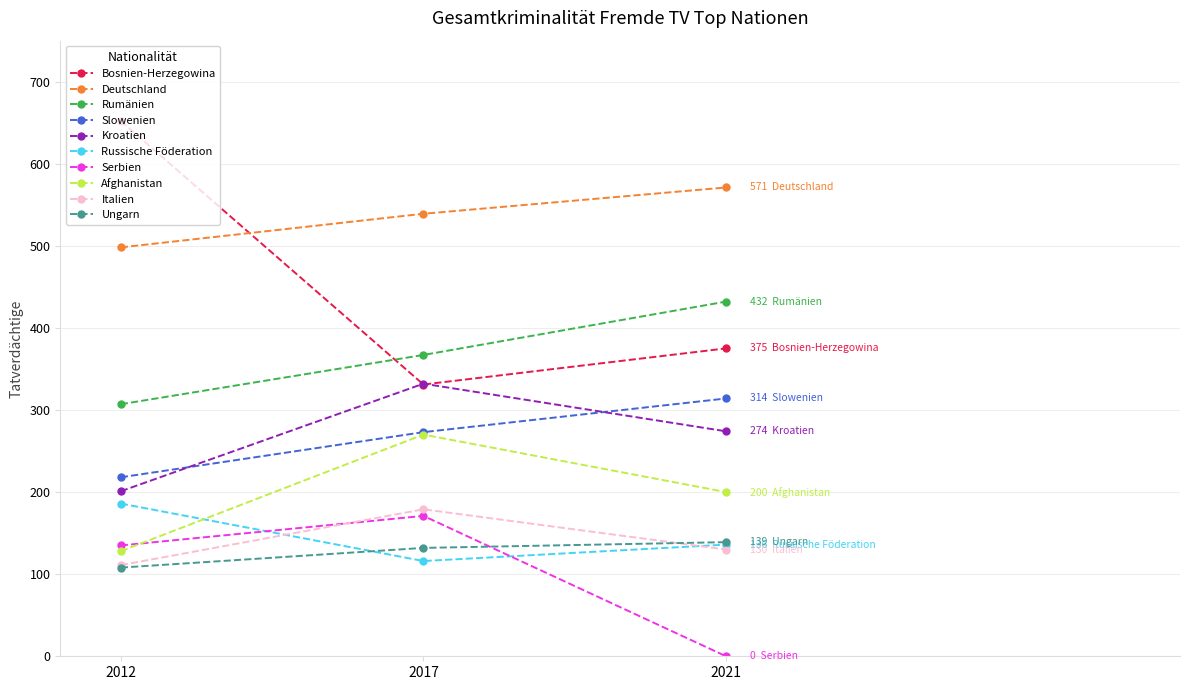

The Deutschland series shows 571 at 2021. True or false?

True